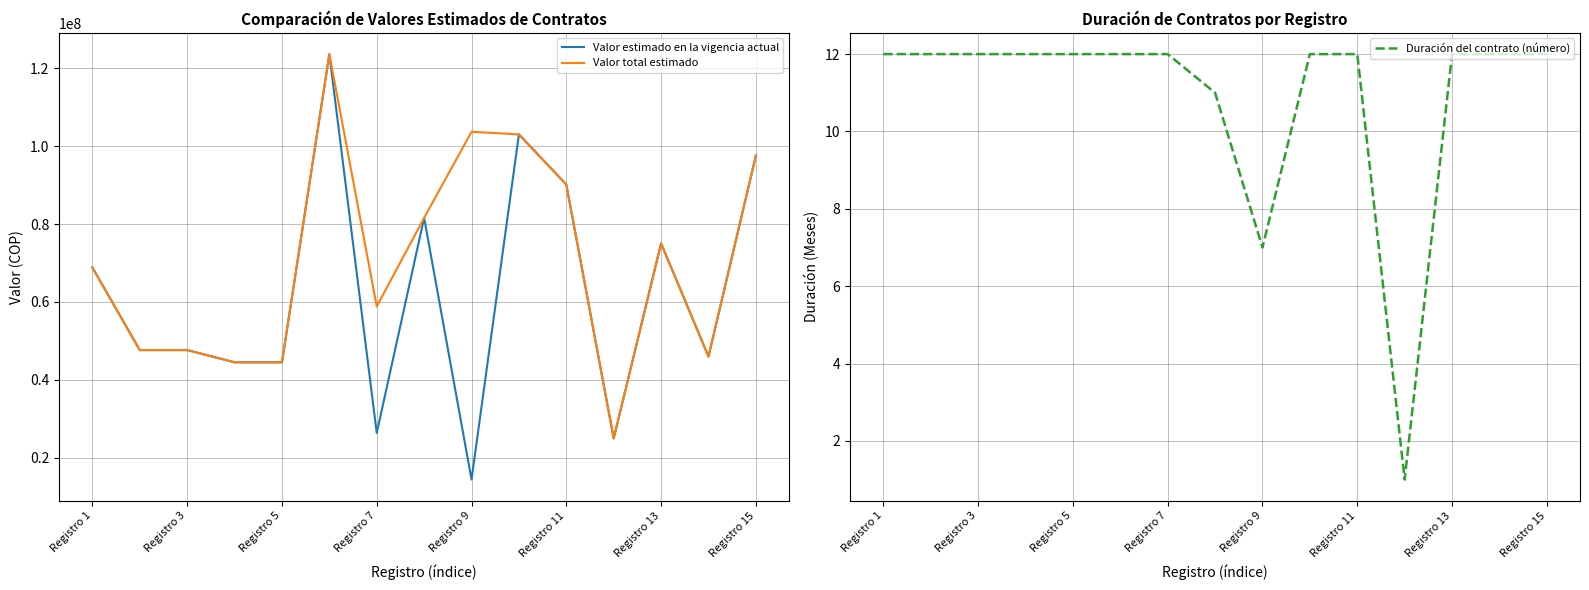

At how many categories does at least one series exceed 21442269?

15